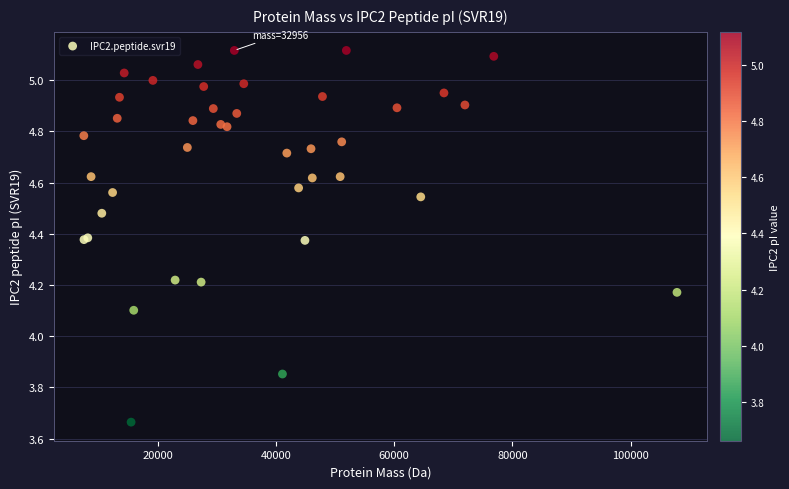

What Y value in the scatter plot is closest to 4?

4.1